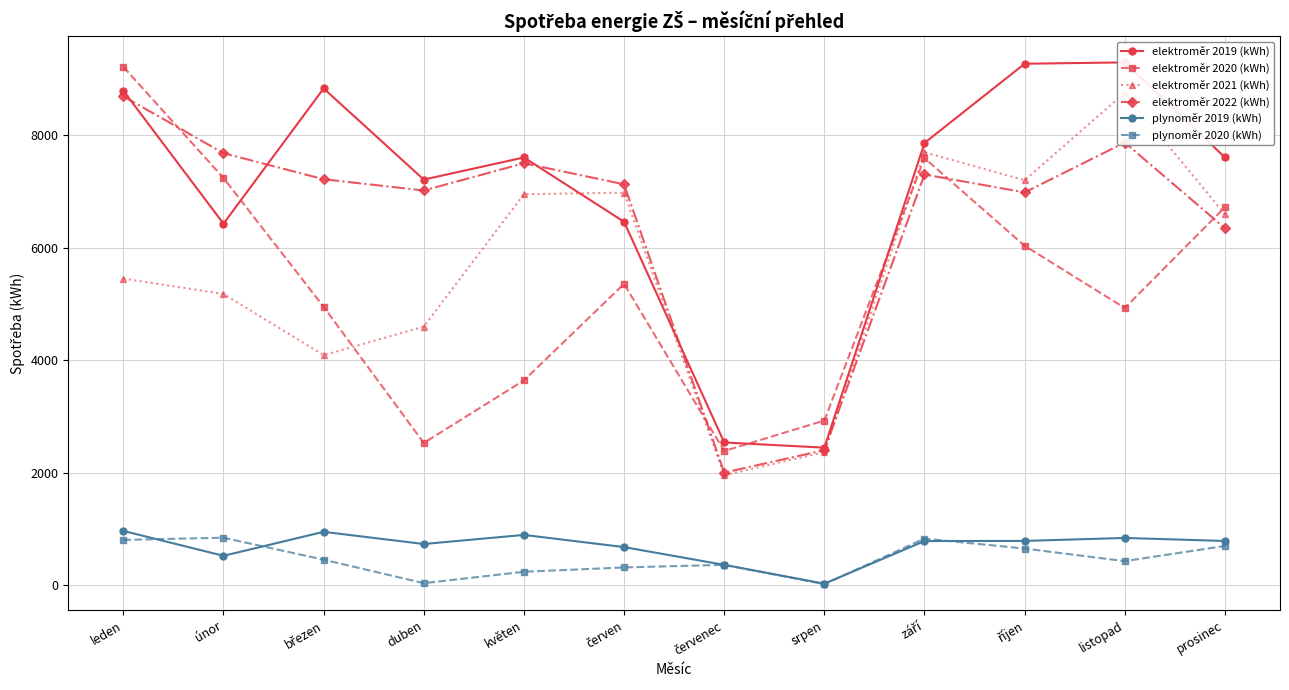

Which label corresponds to the smallest value in the chart?

srpen